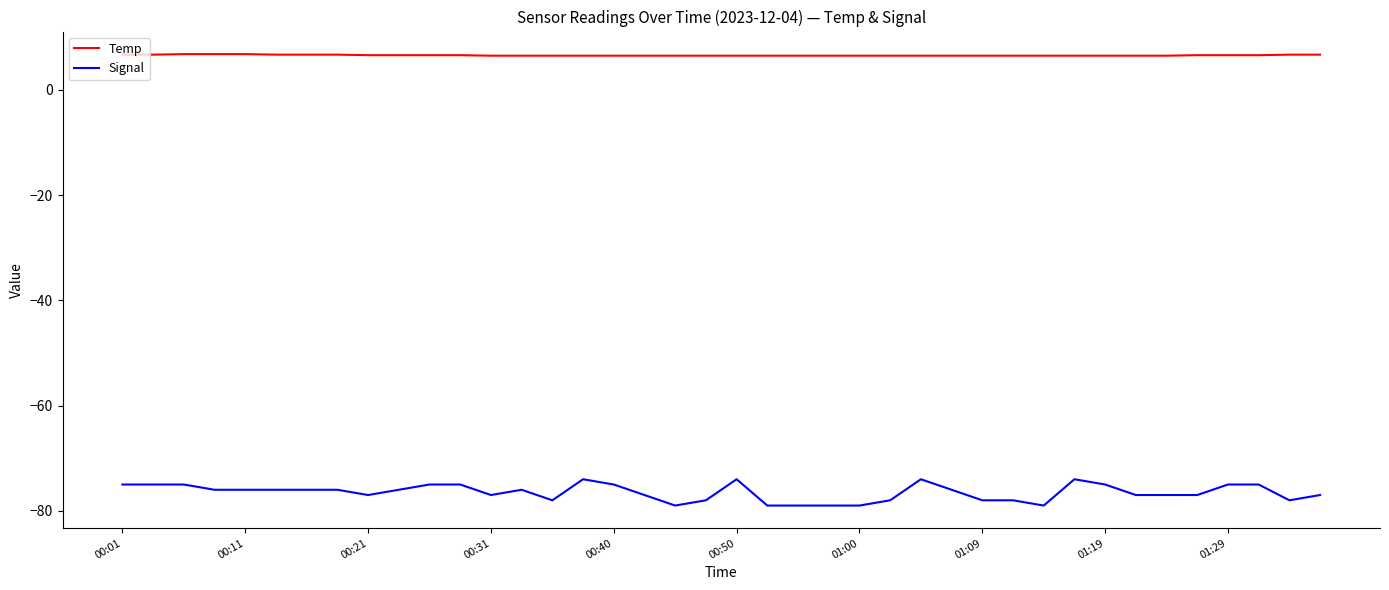

What is the minimum value for Signal?

-79.0